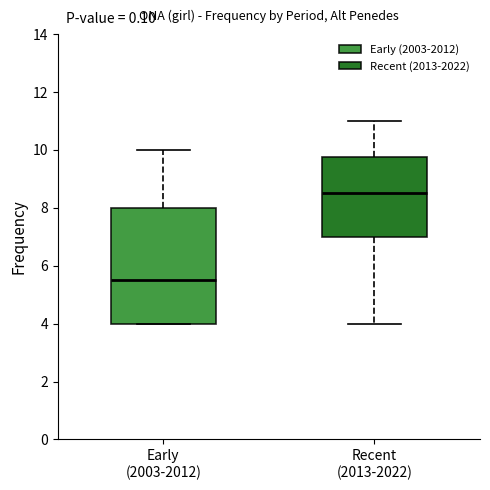

Where does the lower whisker of the box for Recent (2013-2022) end on the y-axis? The values are not printed on the chart, so give them approximately, as read against the axis.

4.0